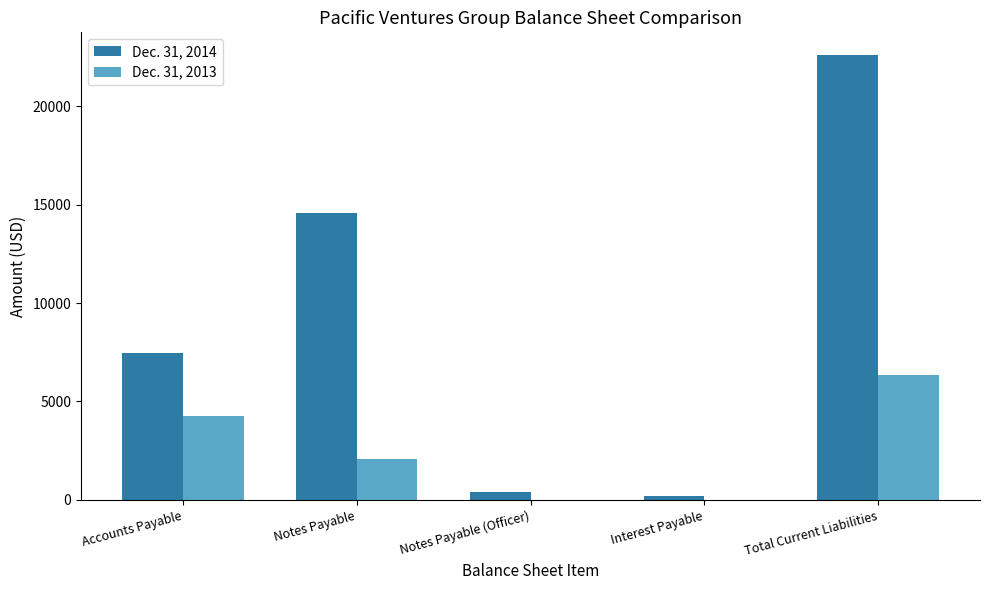

Which label corresponds to the largest value in the chart?

Total Current Liabilities